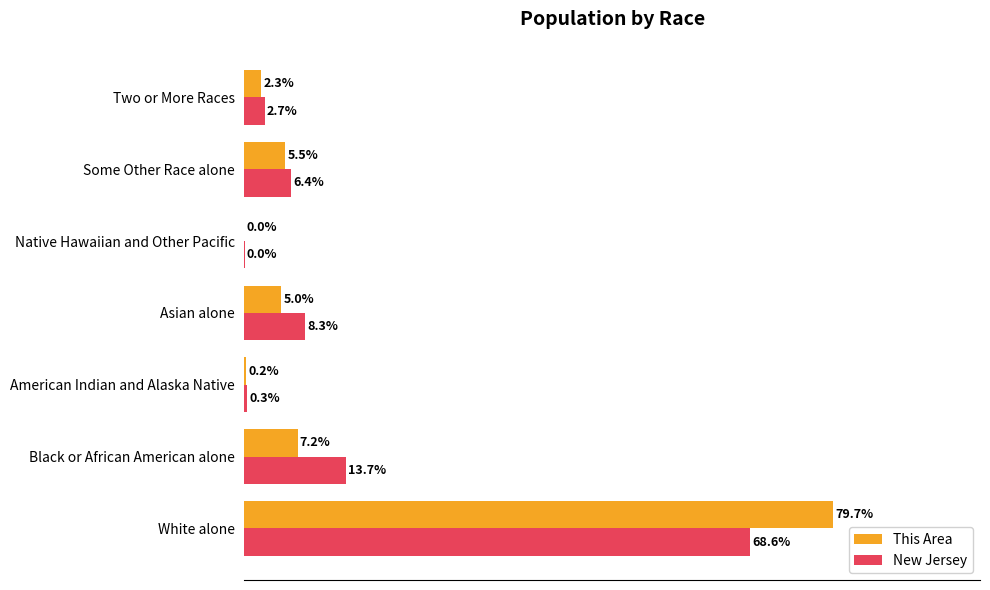

Which category has the highest value in the New Jersey series?

White alone